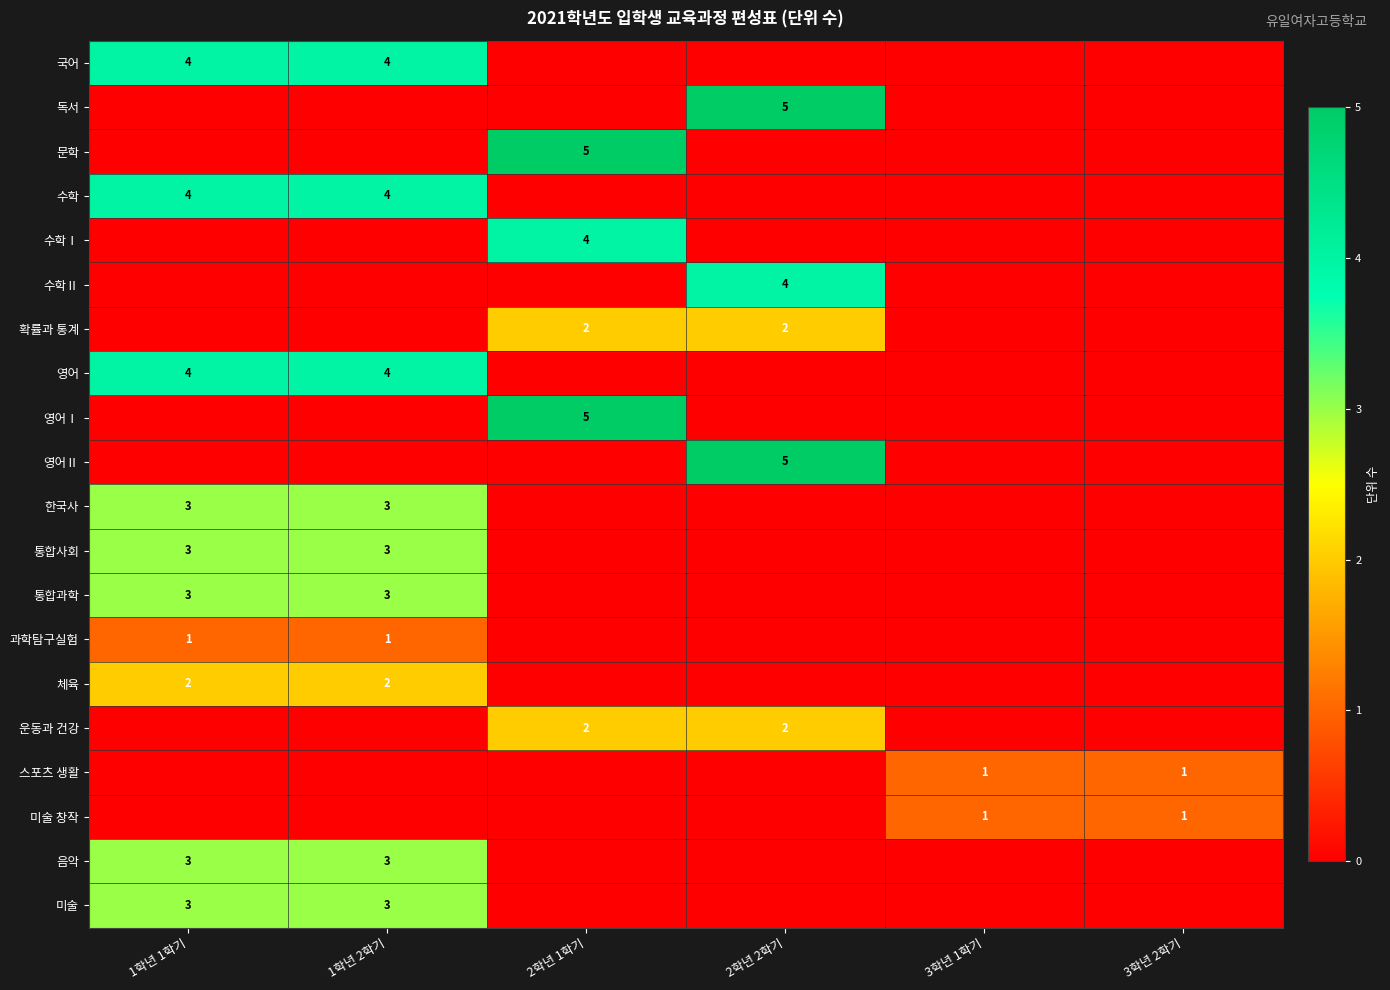

The value of 미술 창작 at 3학년 1학기 is 1. True or false?

True